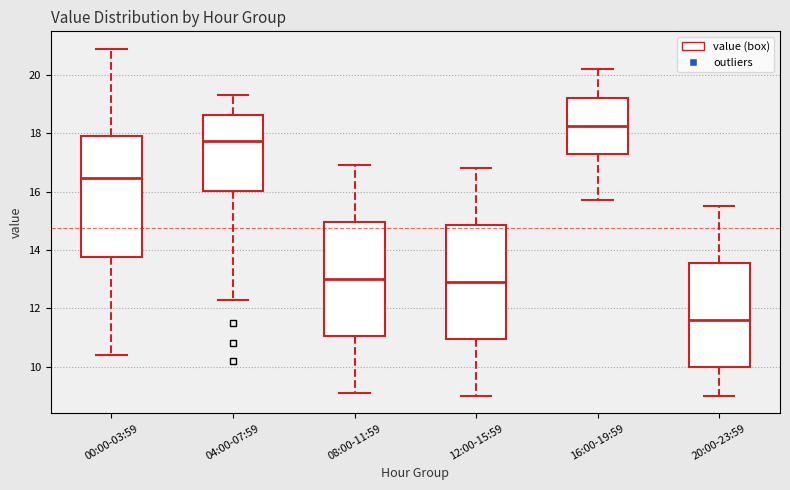

Where does the upper whisker of the box for 16:00-19:59 end on the y-axis? The values are not printed on the chart, so give them approximately, as read against the axis.

20.2